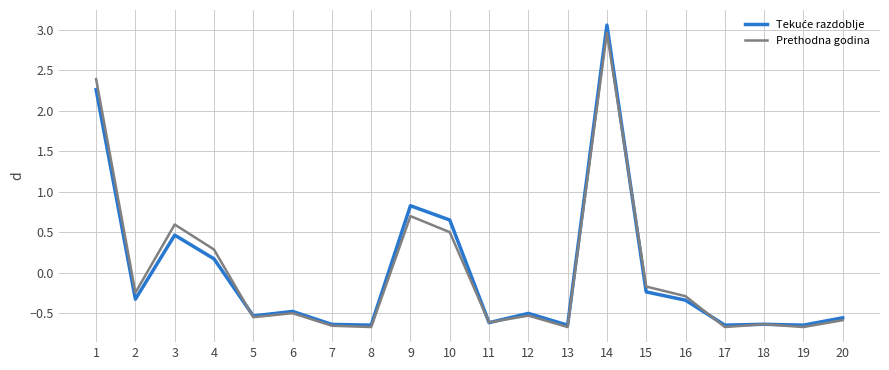

Between 3 and 18, which series saw the biggest shift?

Prethodna godina